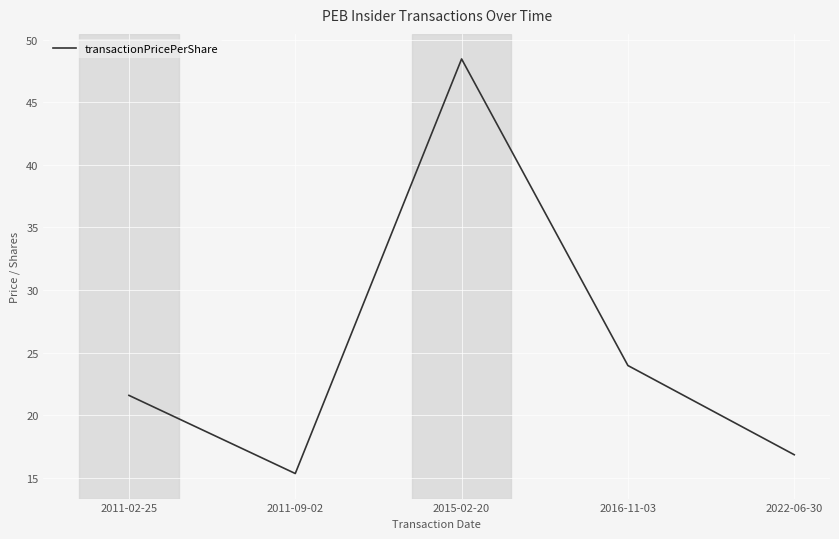

Count the number of data series in this chart.

1